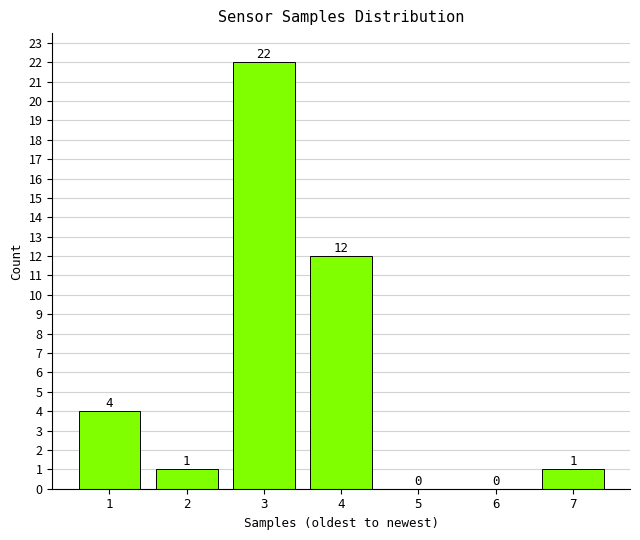

Reading left to right, what are all the values shown in this chart?

1=4	2=1	3=22	4=12	5=0	6=0	7=1